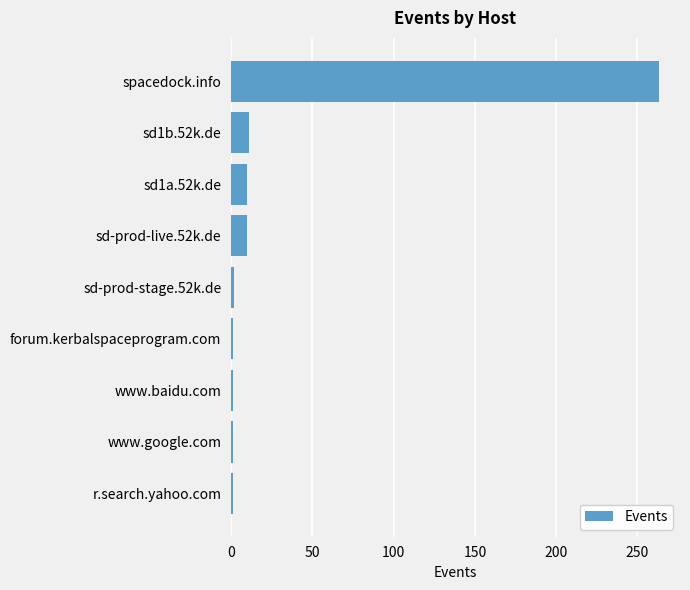

What is the difference between the maximum and minimum values?

262